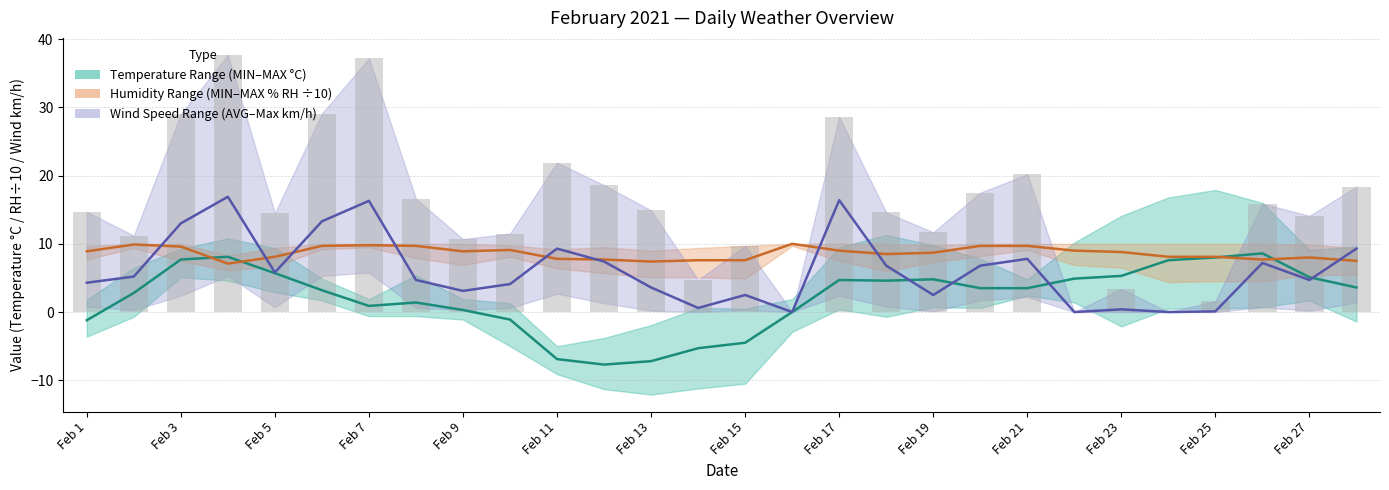

Which series has the widest spread of values?

Wind Speed (Max) (MAX km/h)